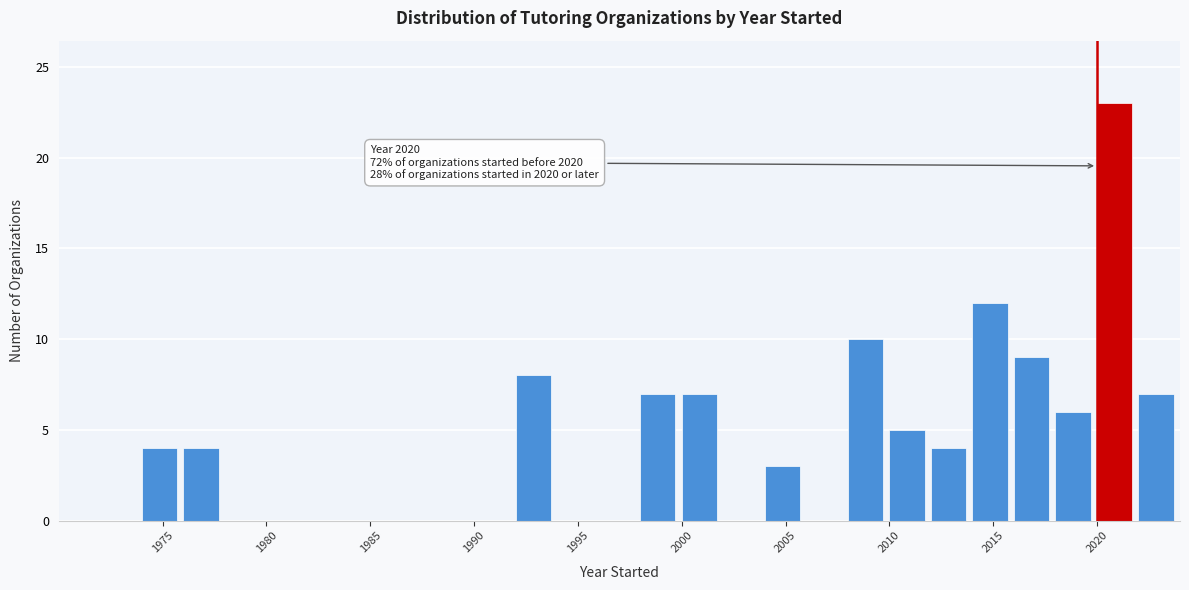

Over which range of the x-axis is the bar tallest?

2020 to 2022